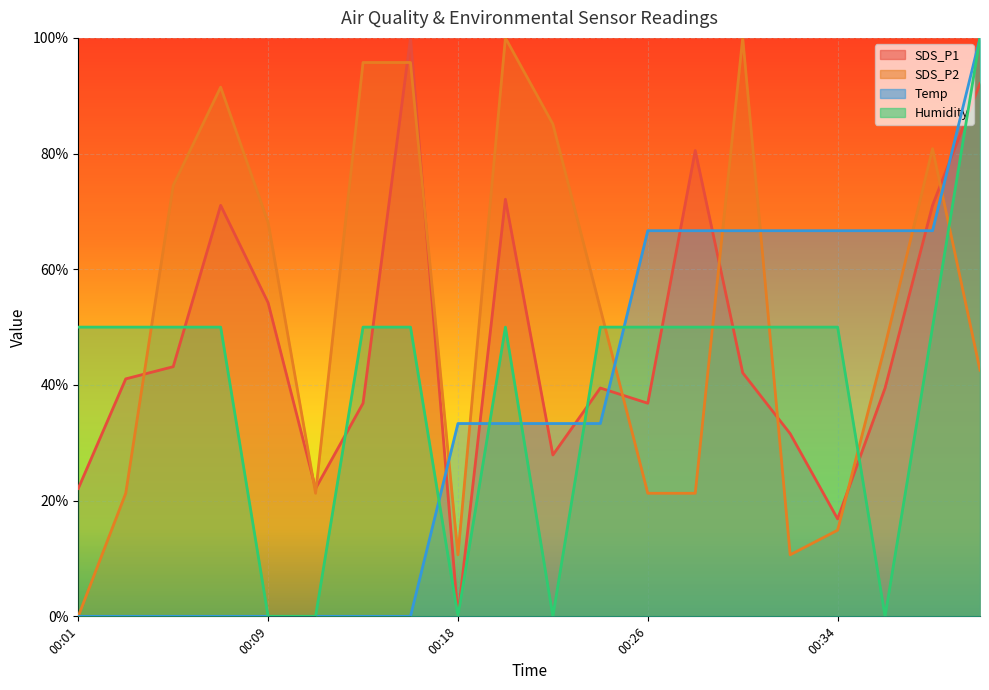

Which series ends up on top after the final intersection of Humidity and Temp?

Temp